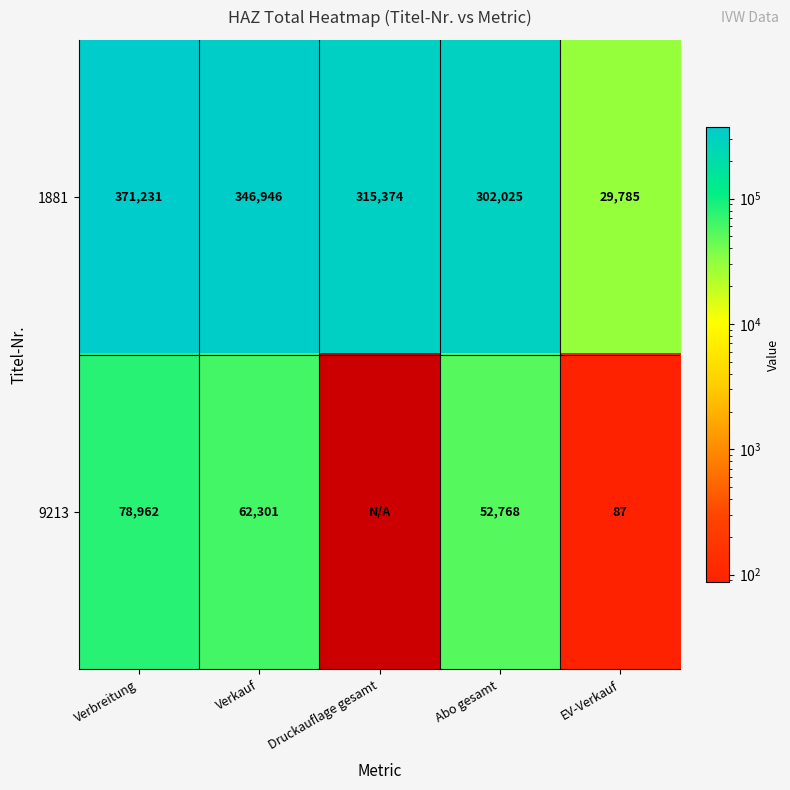

Which label corresponds to the smallest value in the chart?

EV-Verkauf